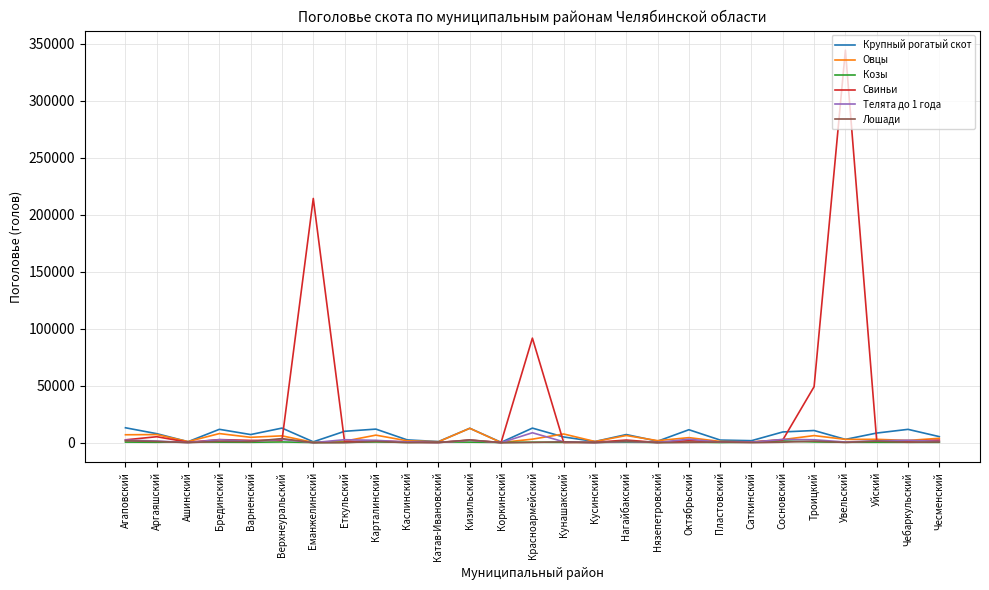

What is the average value of the Овцы series?

3884